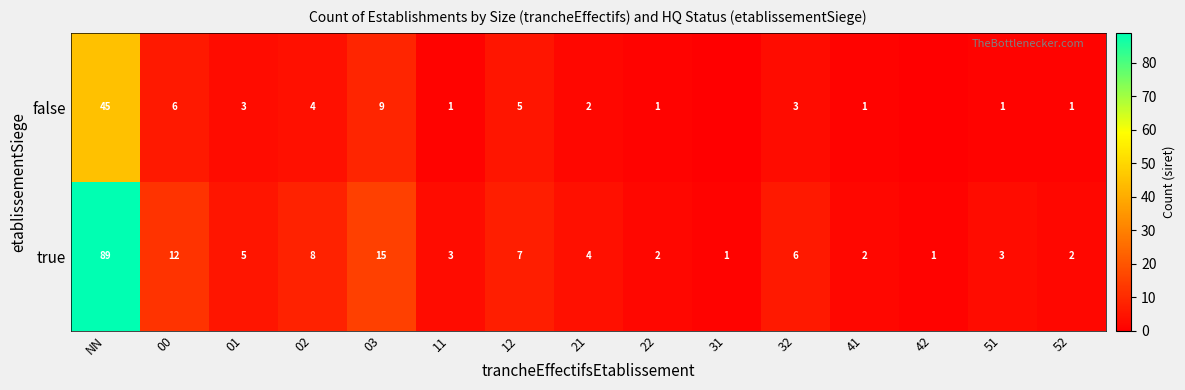

True or false: true has a value of 24 at 03.

False